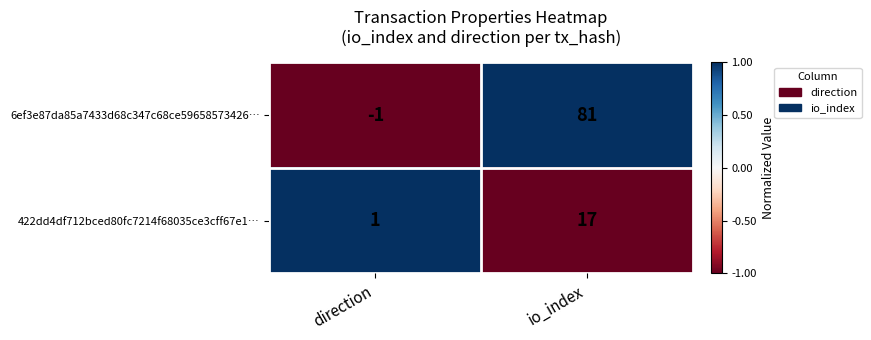

At how many categories does at least one series exceed 0?

2